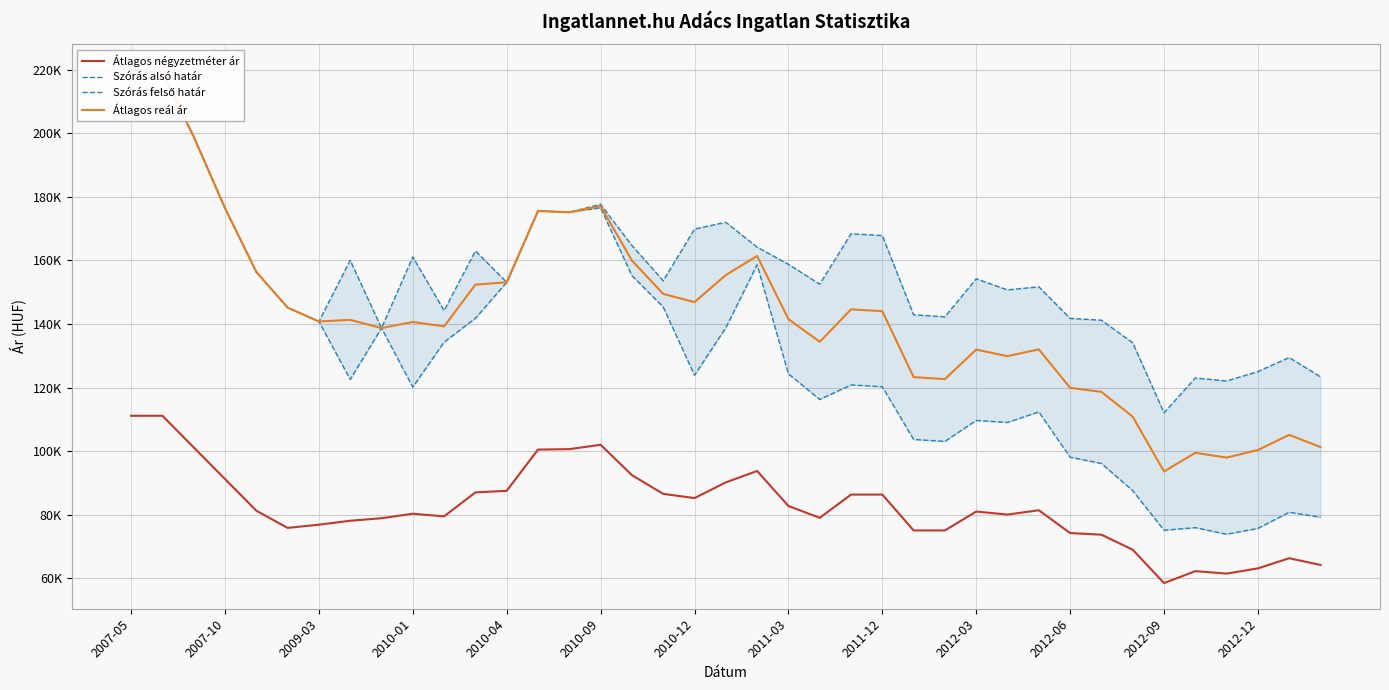

How many values in the Átlagos négyzetméter ár series exceed 80971?

19